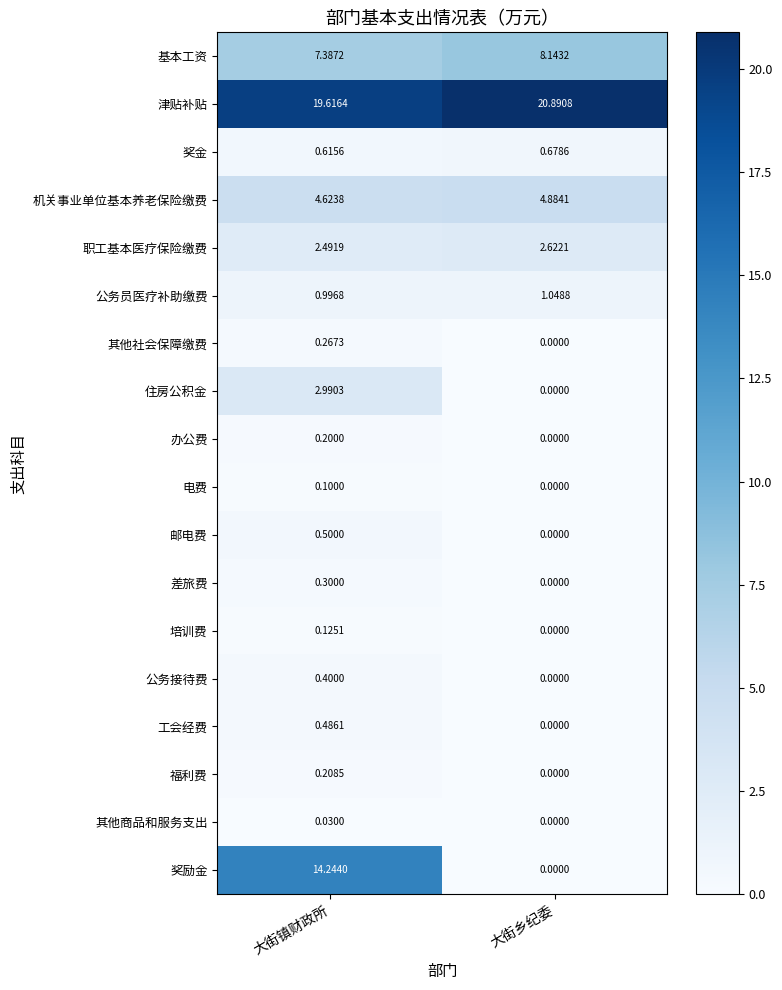

How many data points does each series have?

2